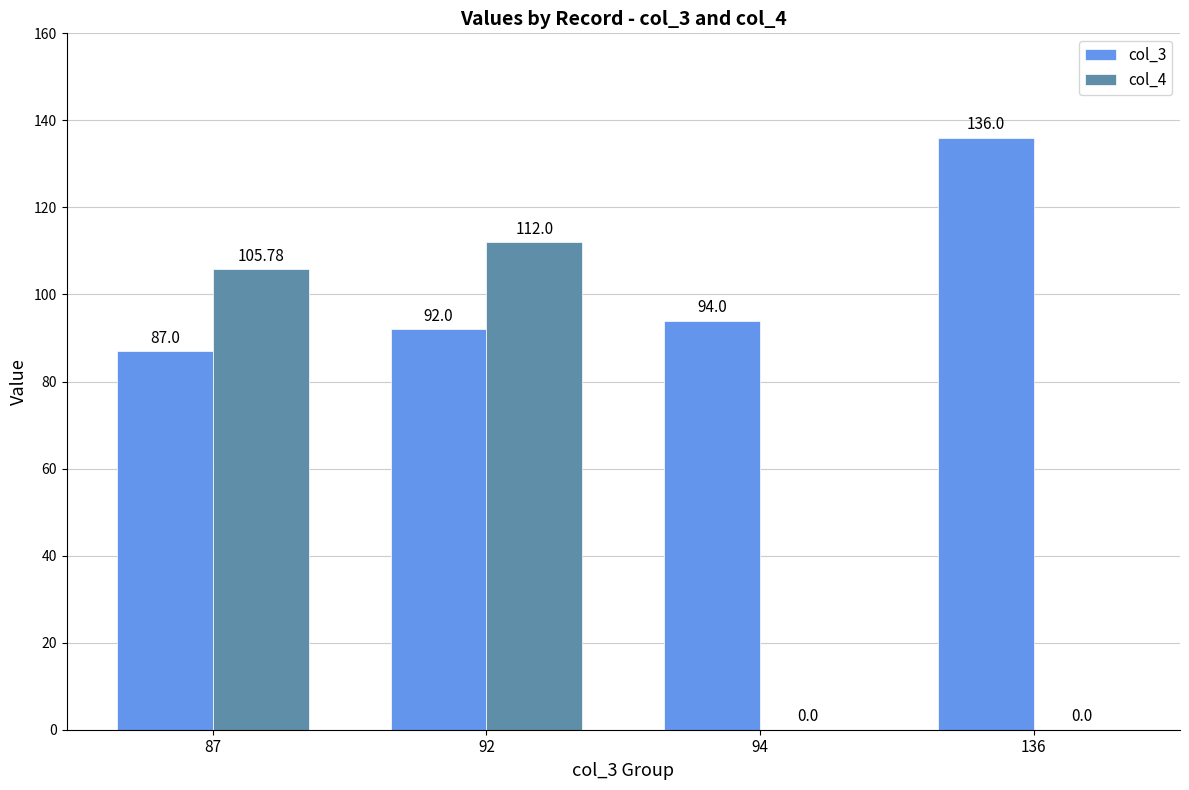

What is the difference between the col_3 values at 136 and 87?

49.0